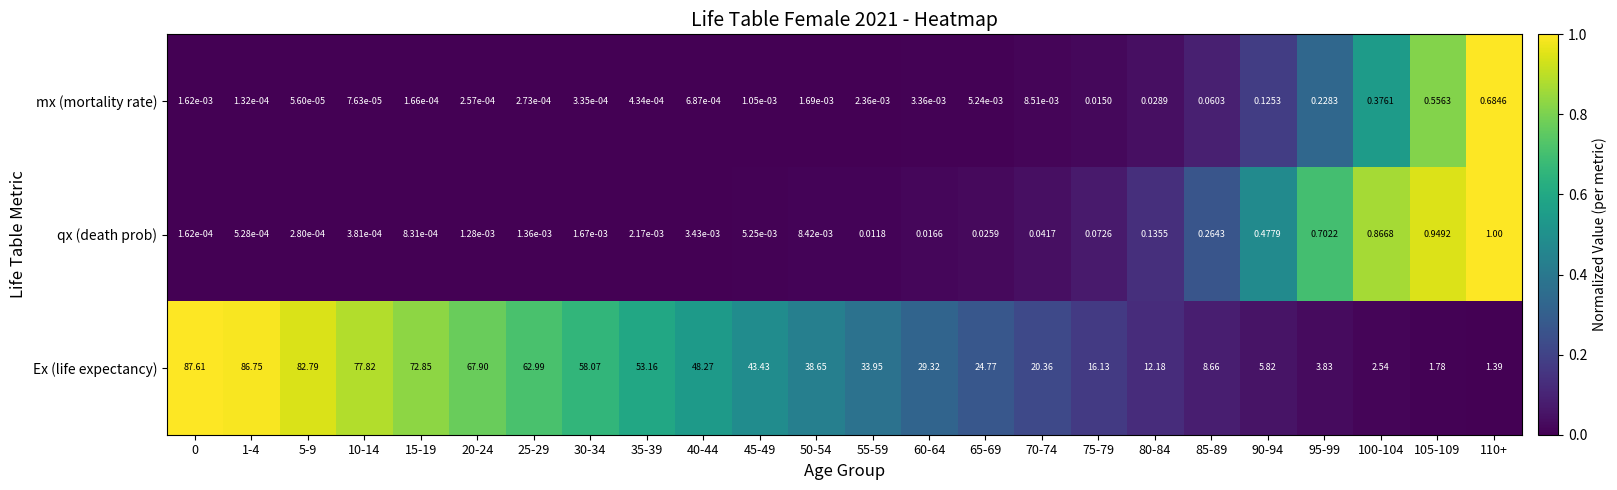

Which series has the widest spread of values?

Ex (life expectancy)